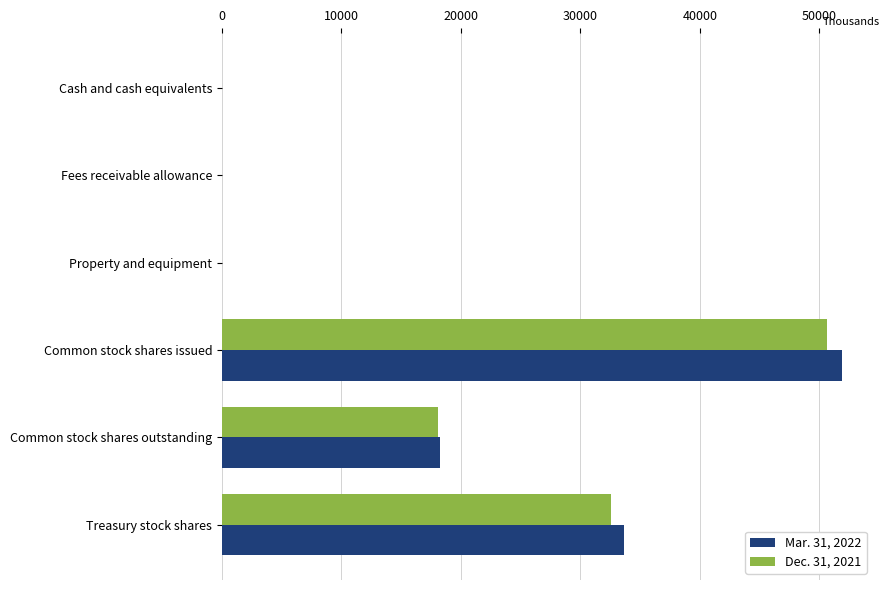

Which label corresponds to the largest value in the chart?

Common stock shares issued